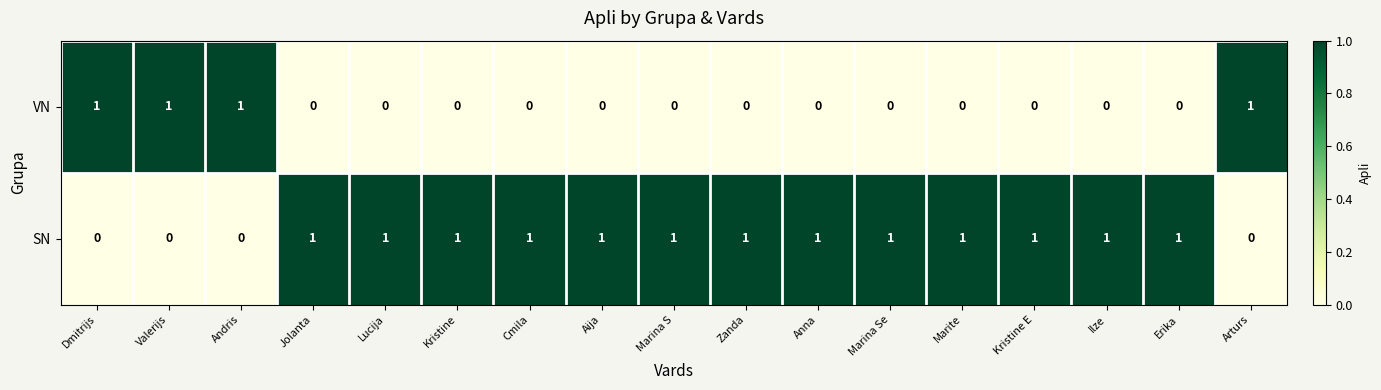

What is the greatest value displayed?

1